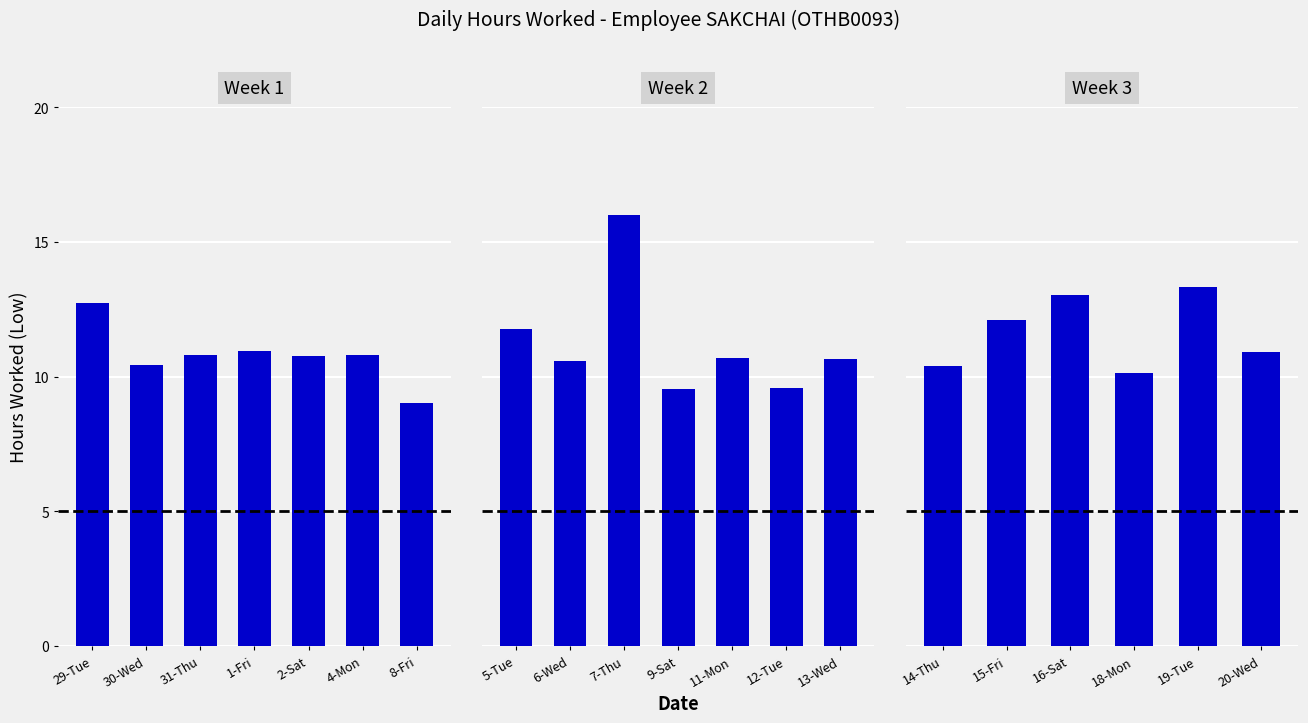

The chart shows a value of 14.7 at 4-Mon. True or false?

False